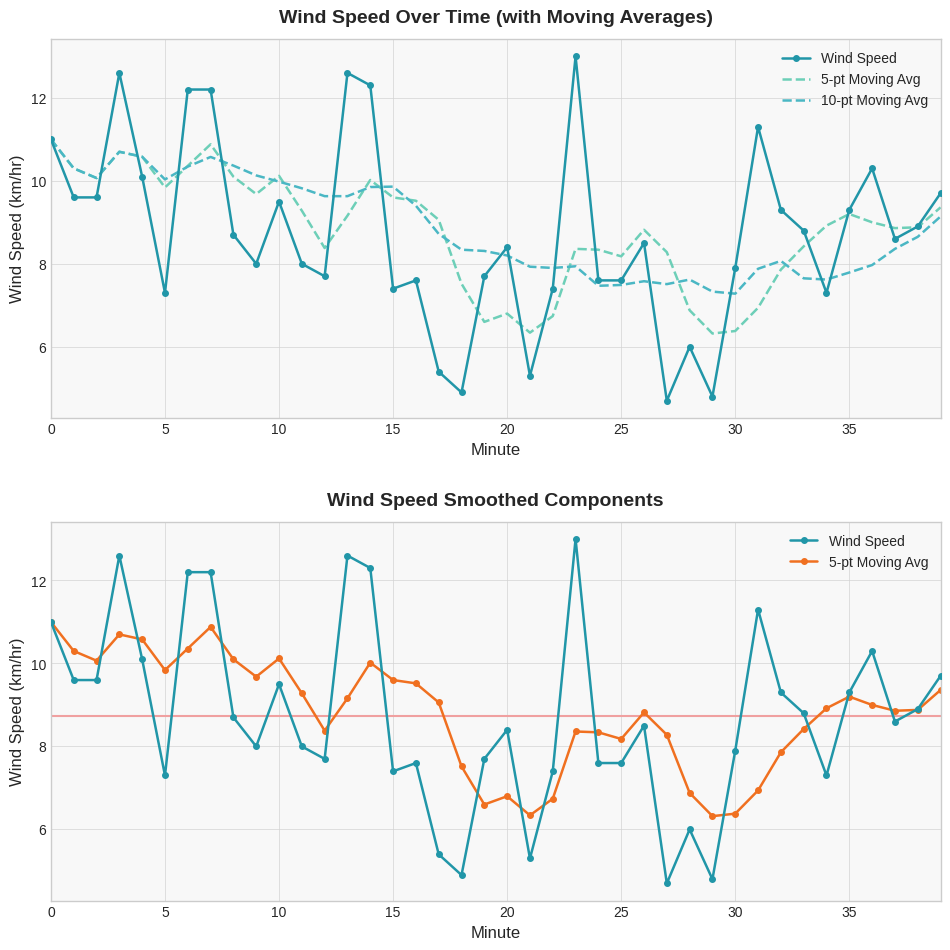

At which label is Wind Speed closest to 8?

9